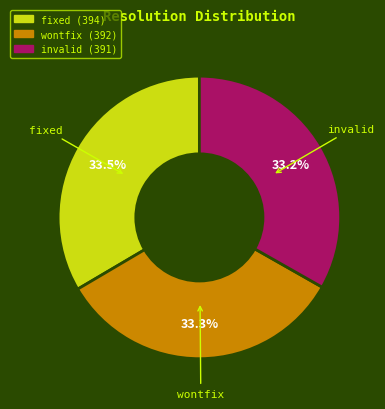

To the nearest percent, what is the combined percentage of invalid and fixed?

67%